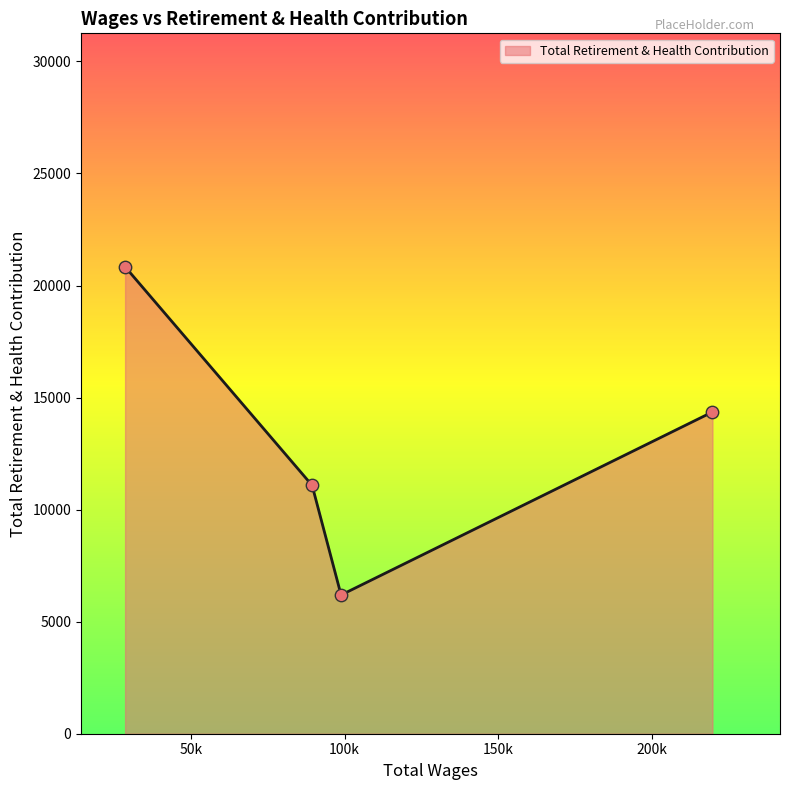

What is the sum of all values?

52464